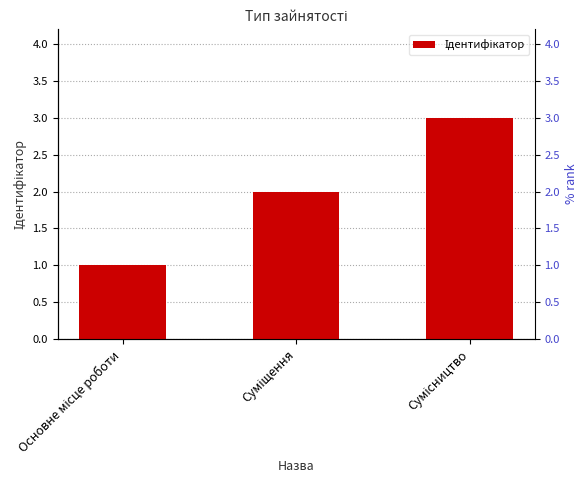

Which label corresponds to the smallest value in the chart?

Основне місце роботи